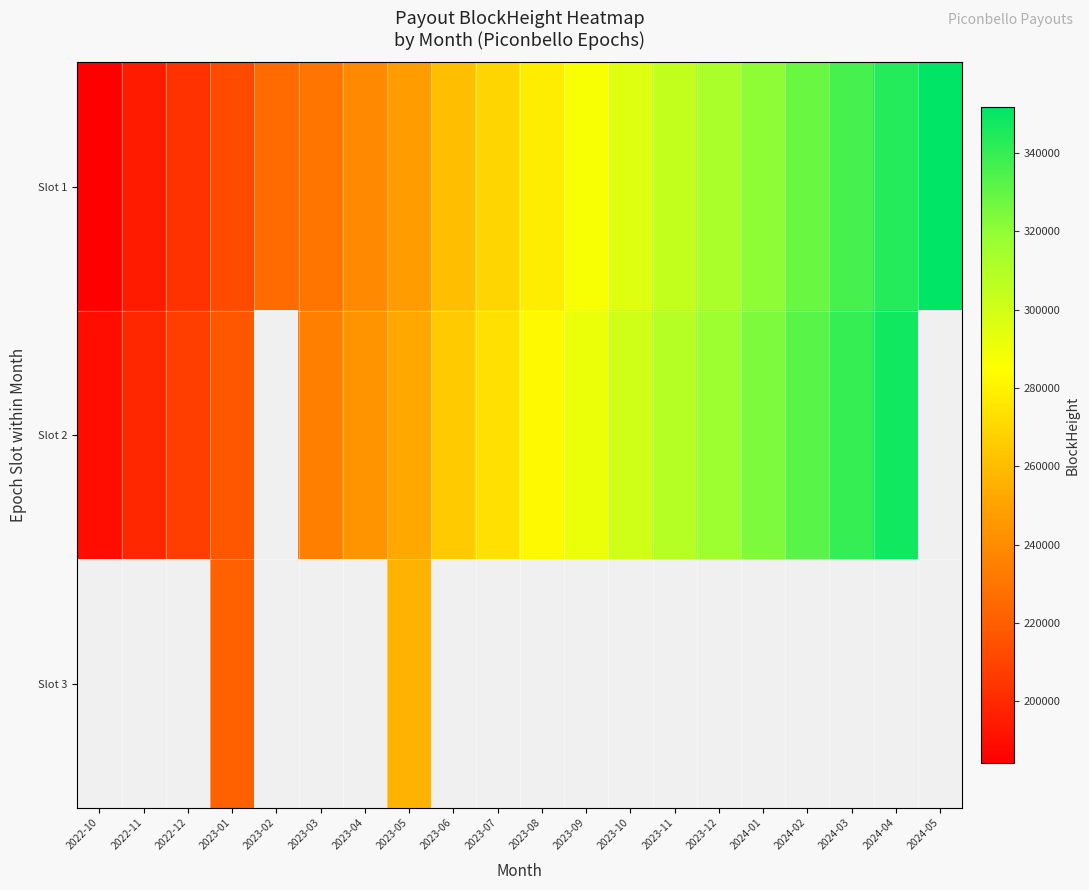

True or false: Slot 1 has a value of 325644.6 at 2023-05.

False